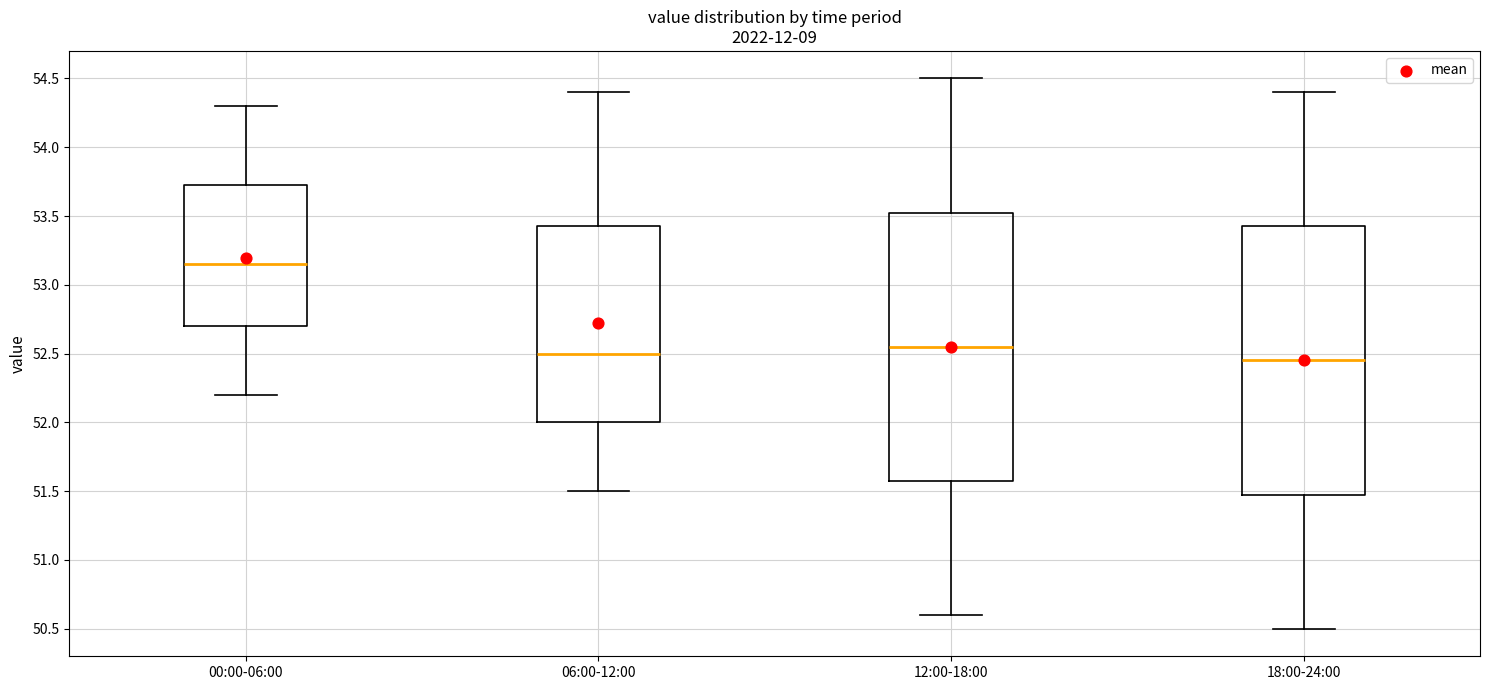

Reading left to right, read every box against the y-axis: the position of its median line, the range the box covers, and the ends of its whiskers. The values are not printed on the chart, so give them approximately, as read against the axis.

00:00-06:00: median 53.15, box 52.70 to 53.75, whiskers 52.20 to 54.30
06:00-12:00: median 52.50, box 52.00 to 53.45, whiskers 51.50 to 54.40
12:00-18:00: median 52.55, box 51.60 to 53.55, whiskers 50.60 to 54.50
18:00-24:00: median 52.45, box 51.50 to 53.45, whiskers 50.50 to 54.40